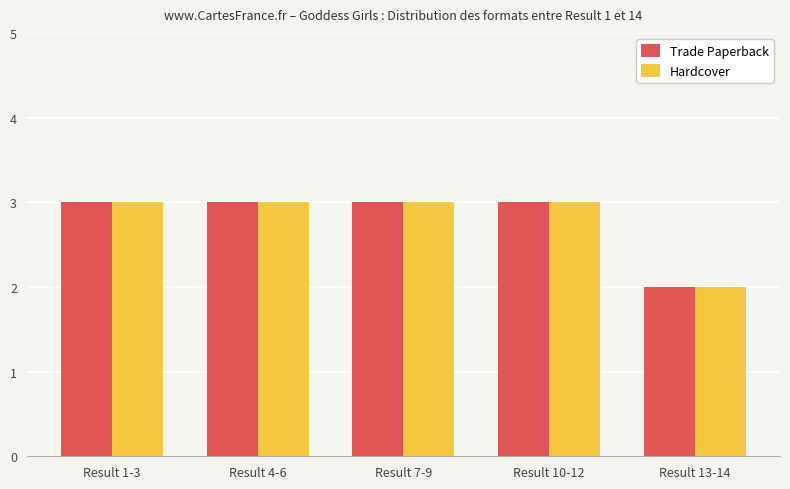

What is the difference between the second highest and minimum values in the Trade Paperback series?

1